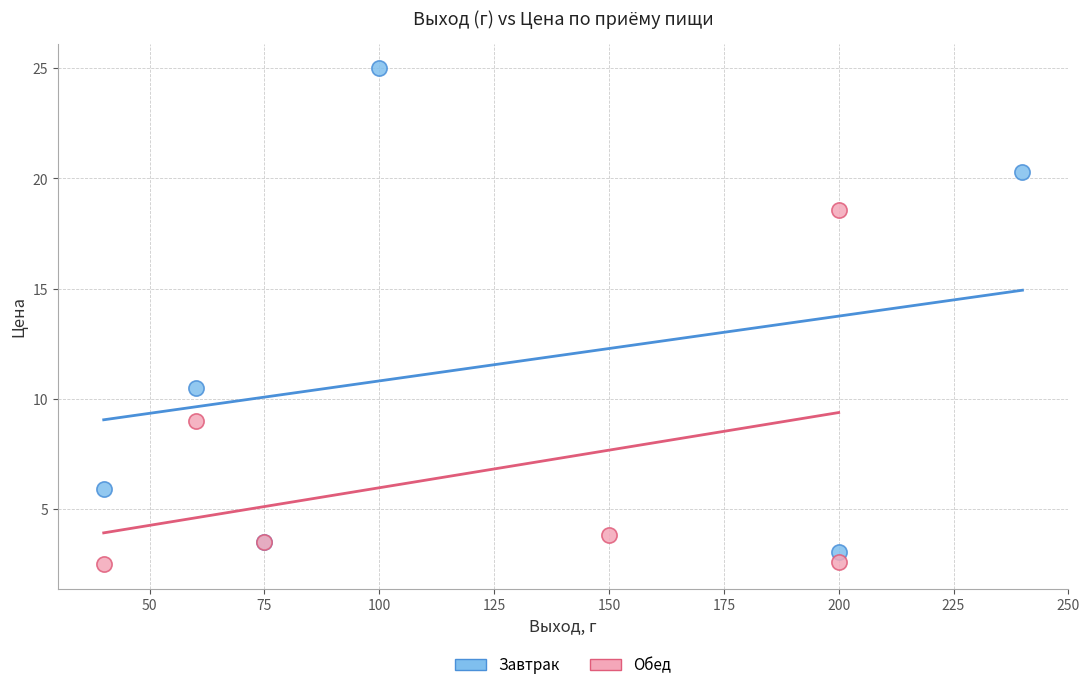

What are all the series names shown in the legend?

Завтрак, Обед